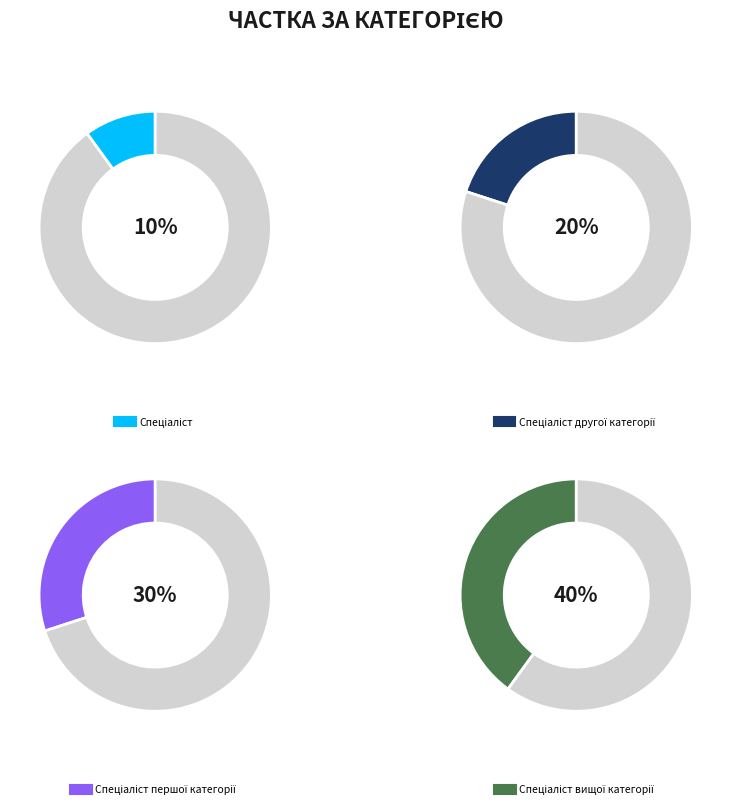

What is the largest slice in the pie chart?

Спеціаліст вищої категорії